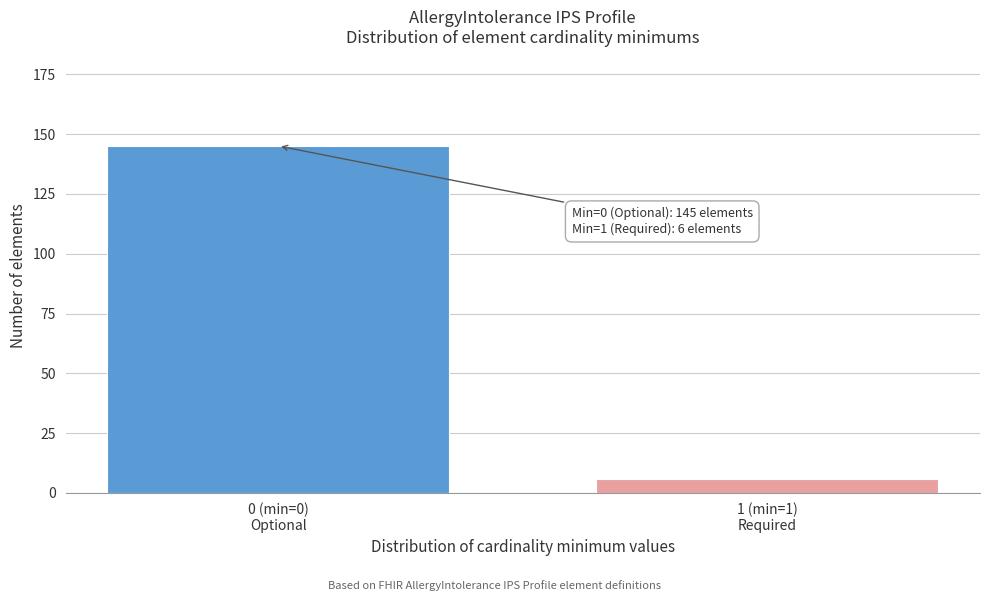

Reading right to left, transcribe all the data shown in this chart.

6	145